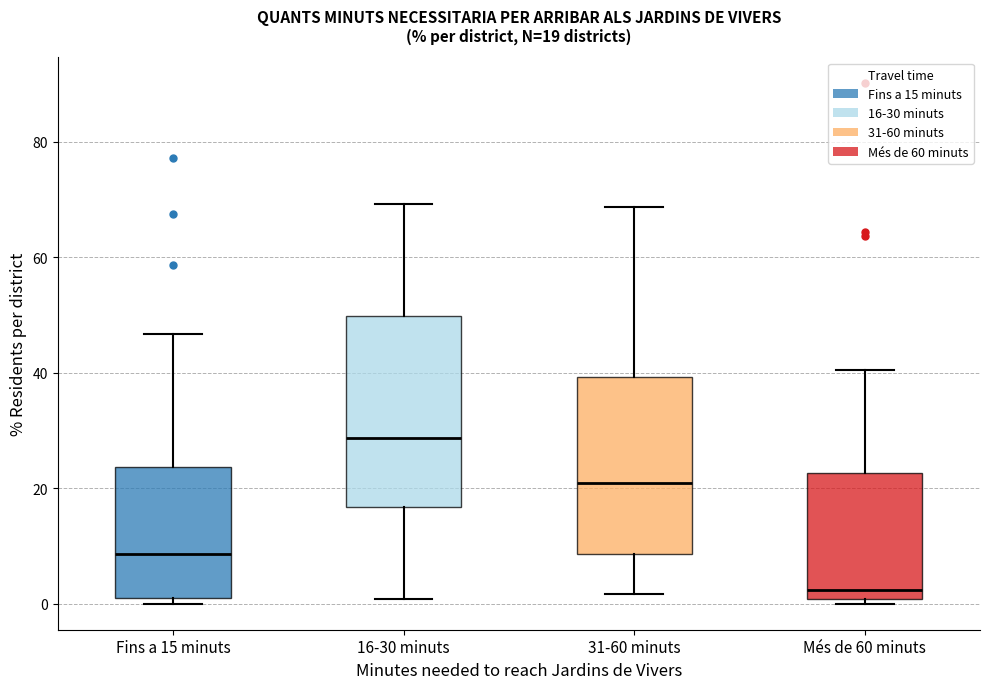

Which box is the tallest, from its lower edge to its upper edge?

16-30 minuts